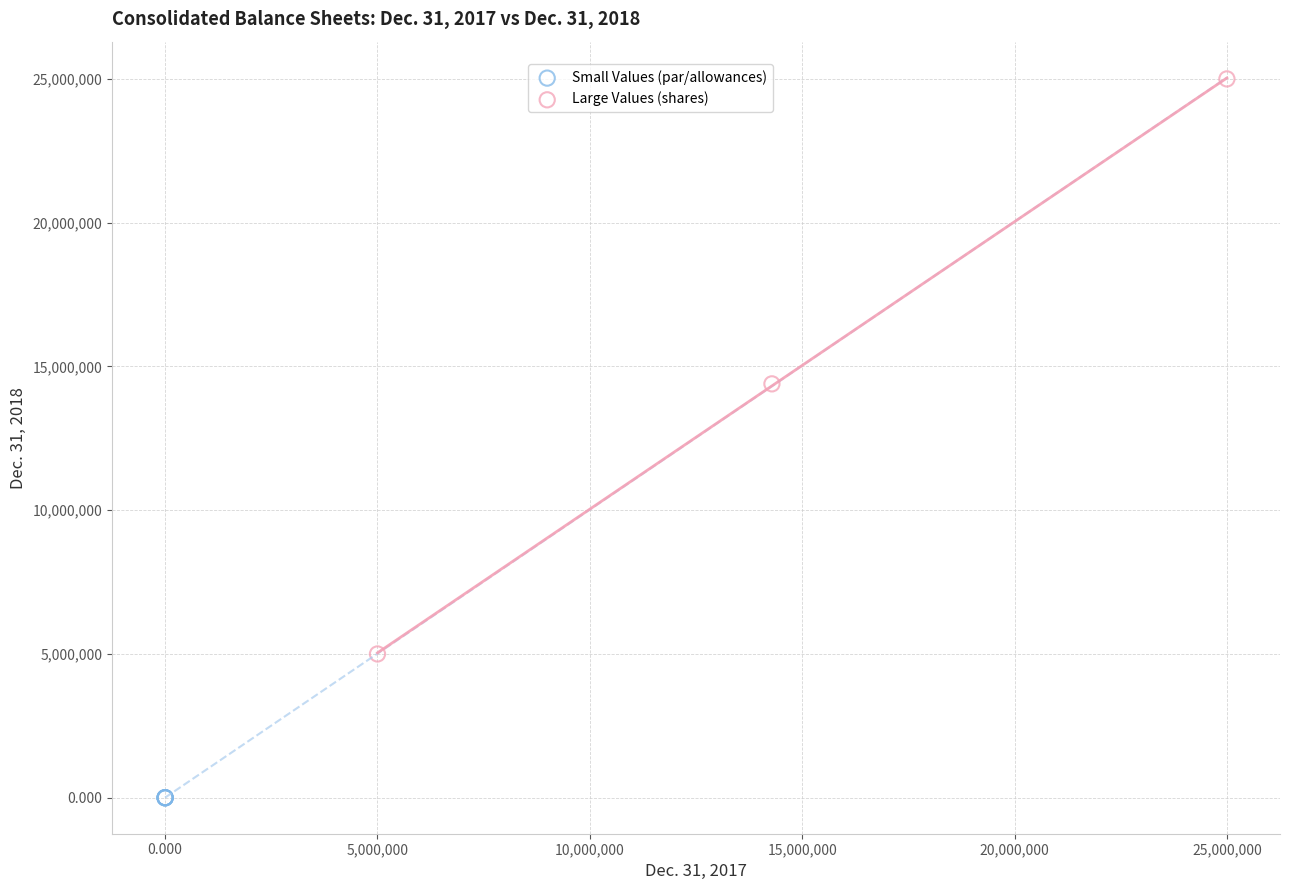

Which series contains the highest Y value?

Large Values (shares)